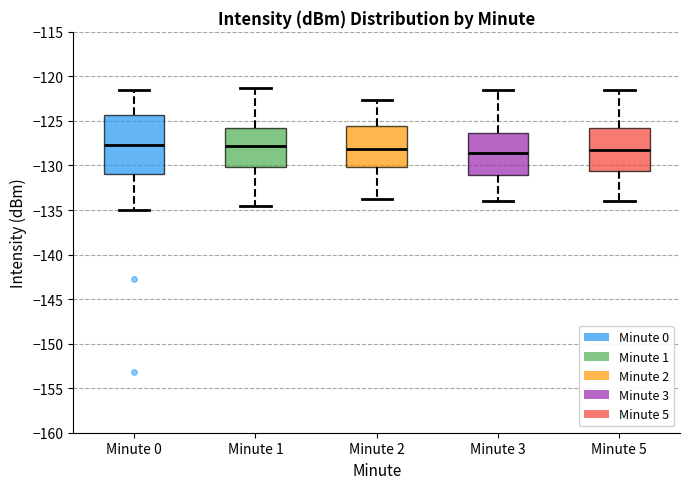

Which box is the tallest, from its lower edge to its upper edge?

Minute 0